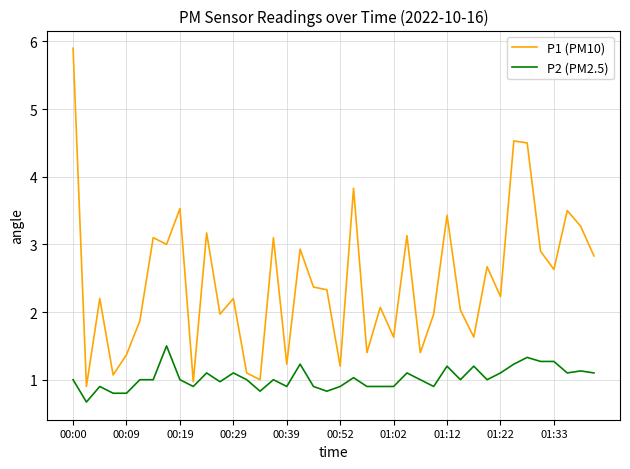

Which series has the largest total across all categories?

P1 (PM10)